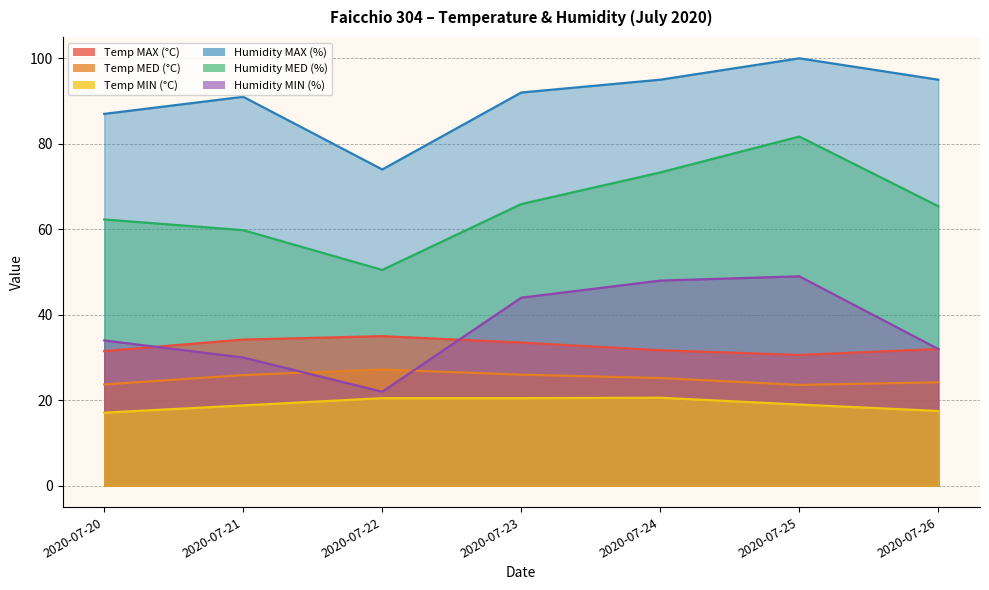

What is the average value of the Humidity MIN (%) series?

37.0